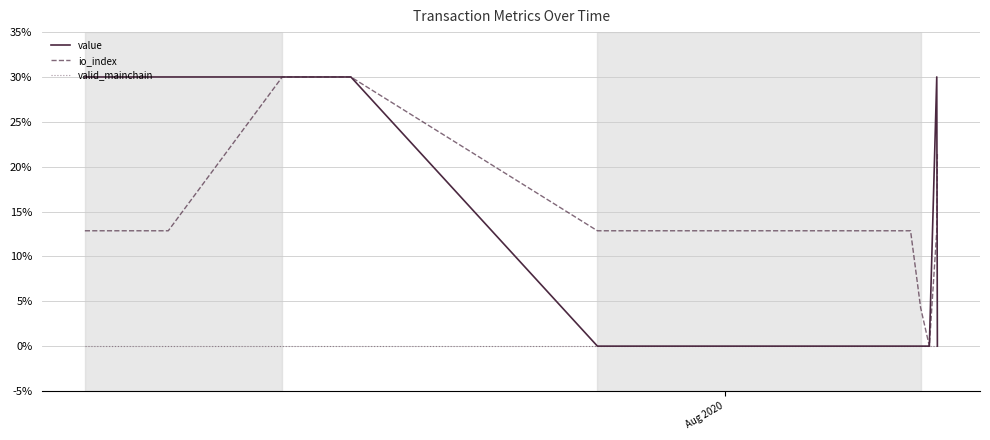

At how many categories does at least one series exceed 22?

7